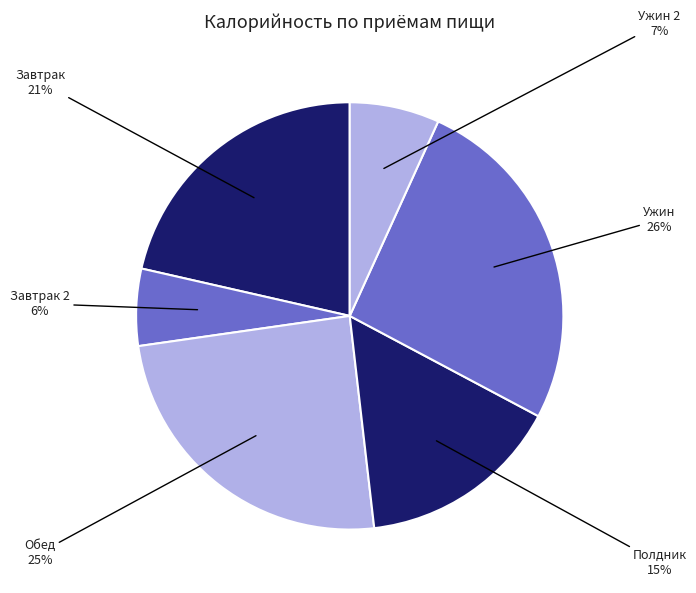

How many segments does this pie chart have?

6